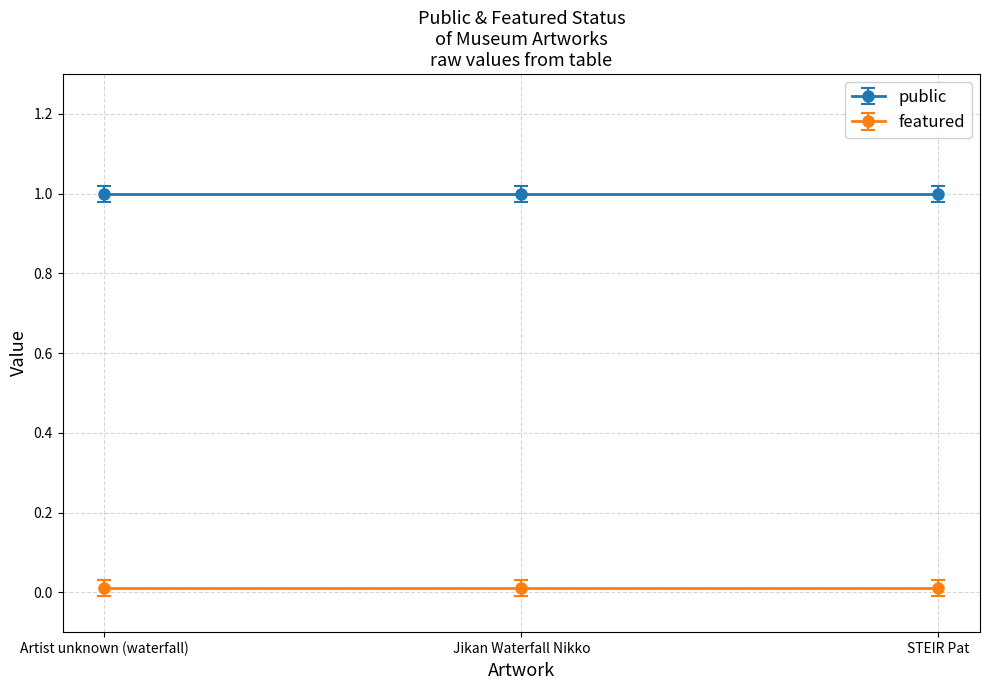

Between Jikan Waterfall Nikko and Artist unknown (waterfall), which is larger?

Jikan Waterfall Nikko